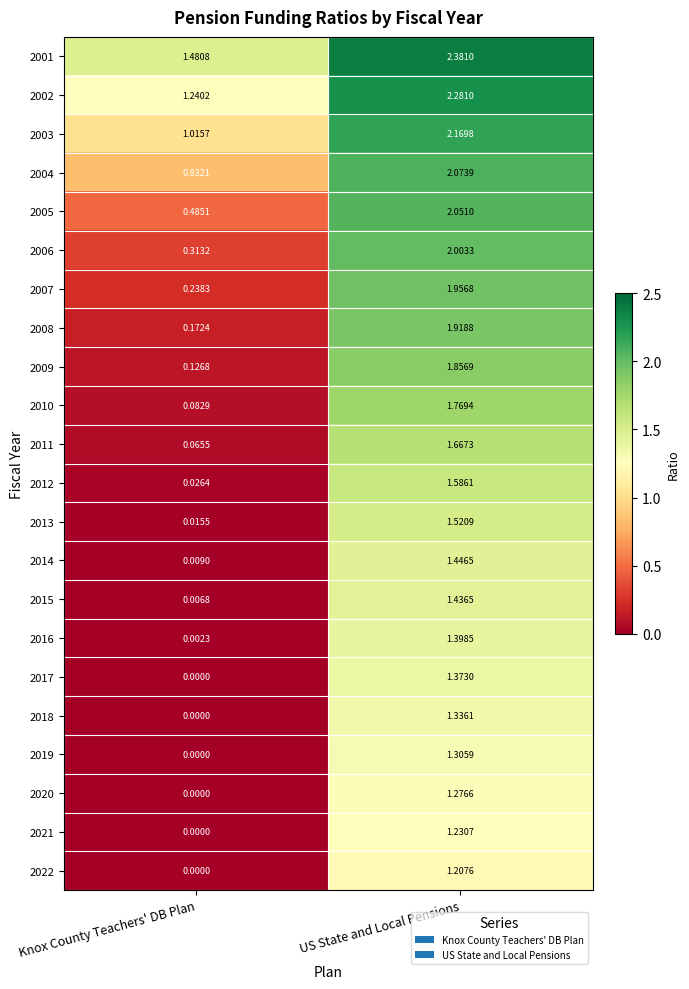

Which category has the lowest value in the 2005 series?

Knox County Teachers' DB Plan